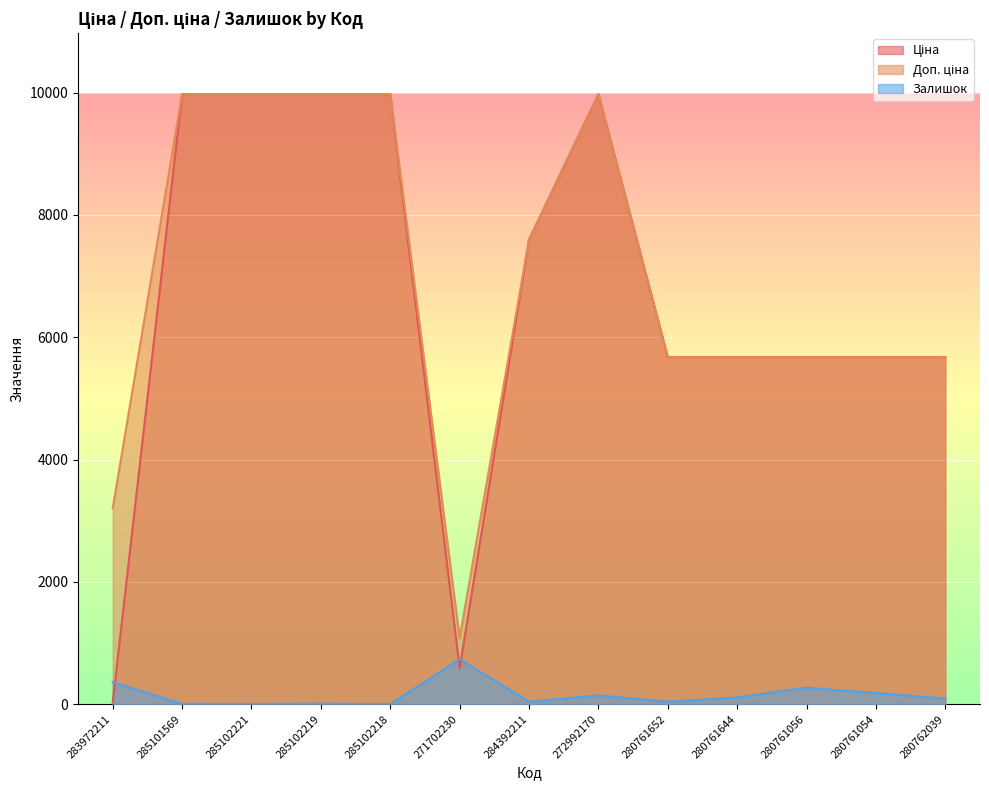

What is the total value across all series at 284392211?

15236.1